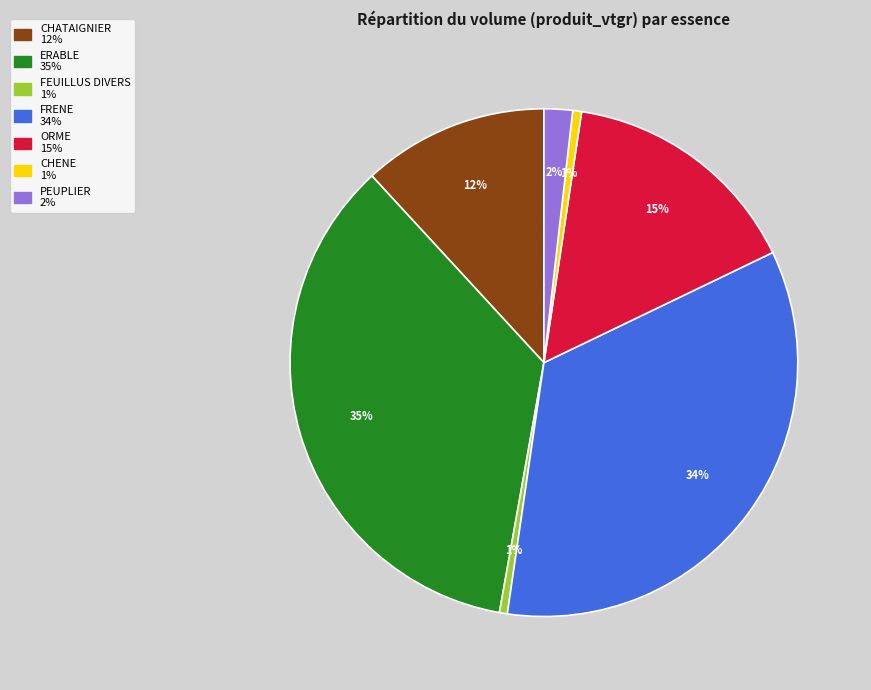

Combined, do CHATAIGNIER and FEUILLUS DIVERS account for over 50%?

No